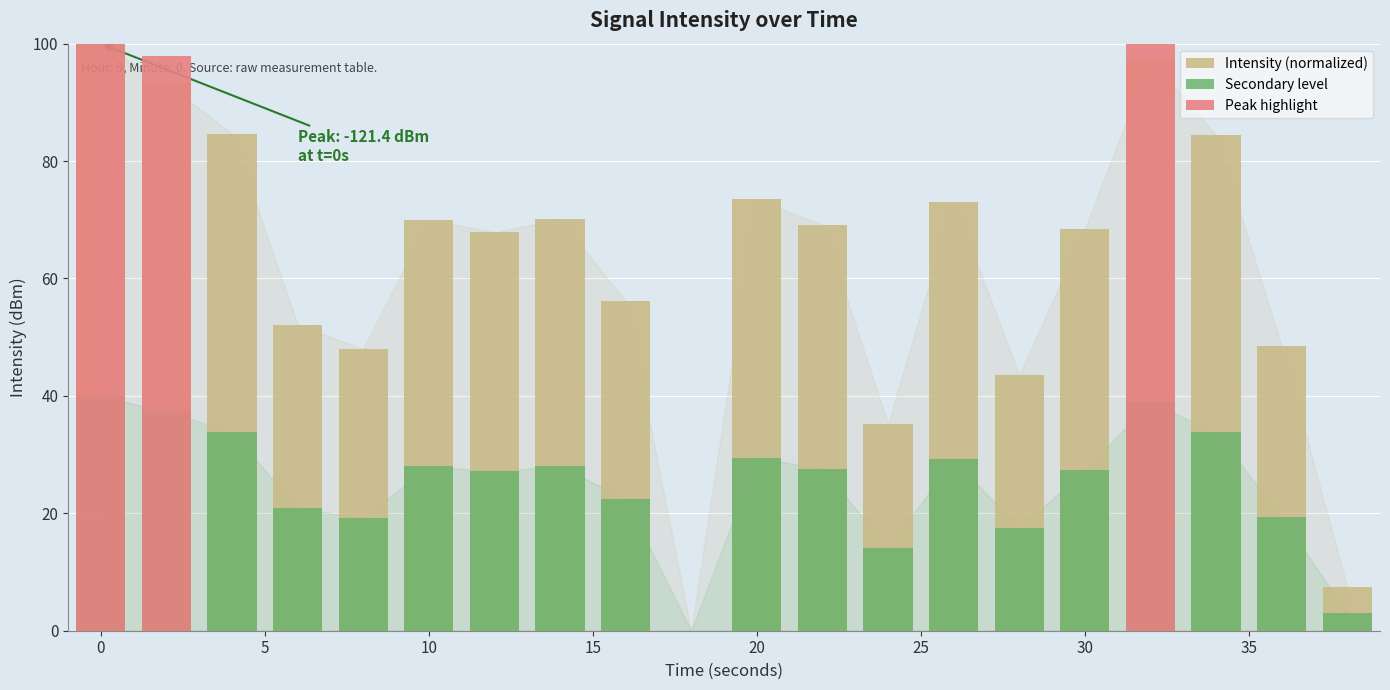

How many bars are there in each group?

3